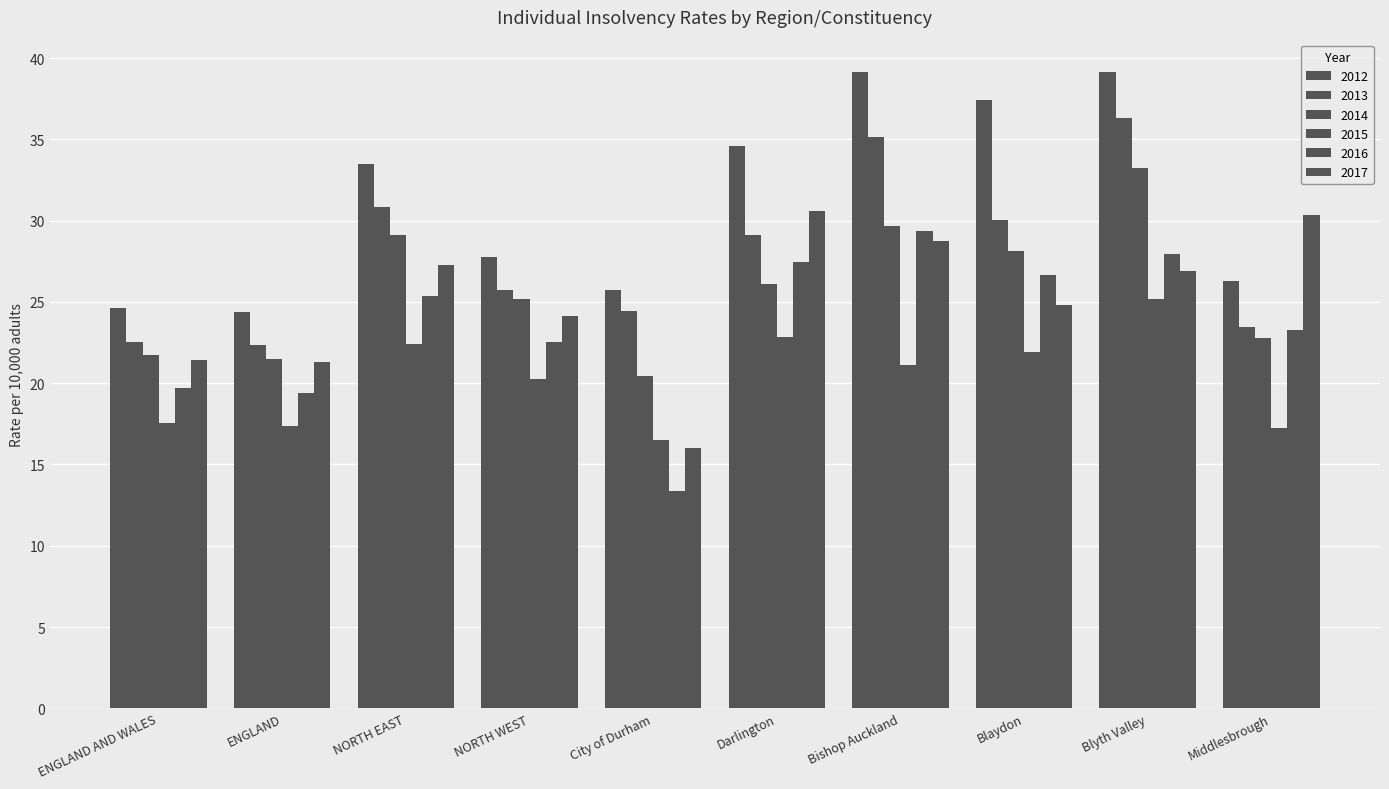

List the labels in order of 2013 value, smallest first.

ENGLAND, ENGLAND AND WALES, Middlesbrough, City of Durham, NORTH WEST, Darlington, Blaydon, NORTH EAST, Bishop Auckland, Blyth Valley